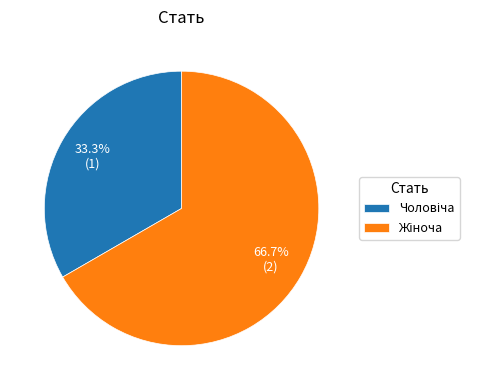

Is there a majority slice in this chart?

Yes